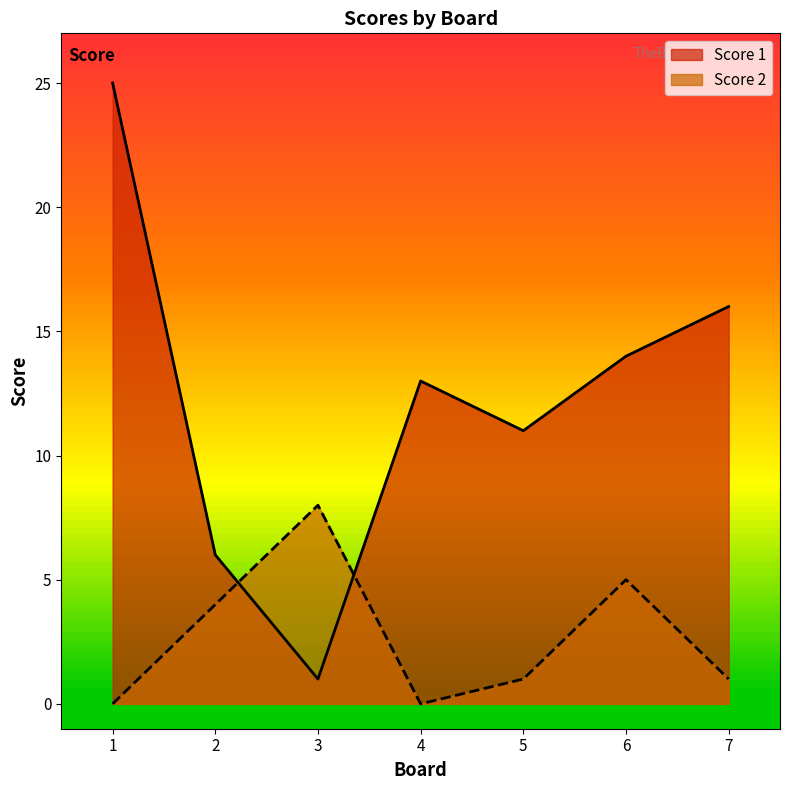

Is it true that Score 1 equals 3 at 5?

False